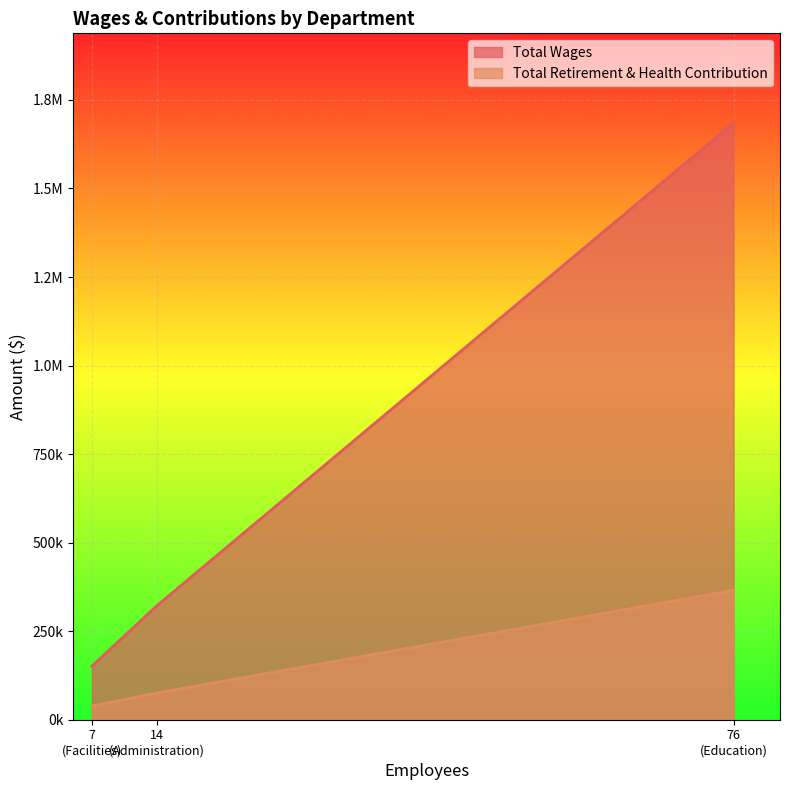

Where is Total Wages nearest to the value 918327?

Administration